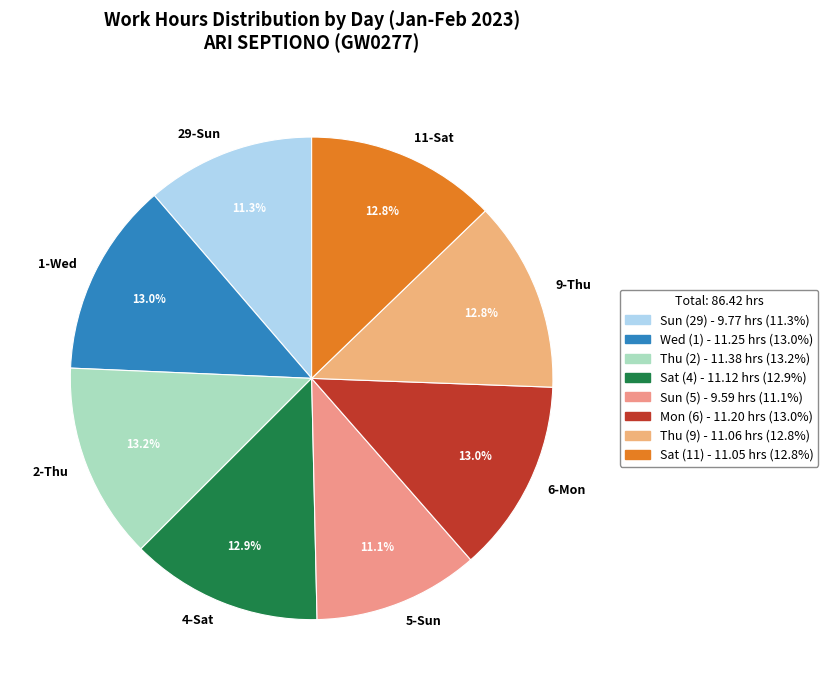

Approximately how many times larger is the value at 9-Thu compared to 29-Sun?

1.1